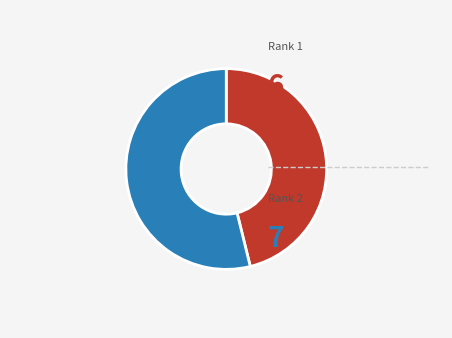

Is there any slice that represents more than half of the pie?

Yes